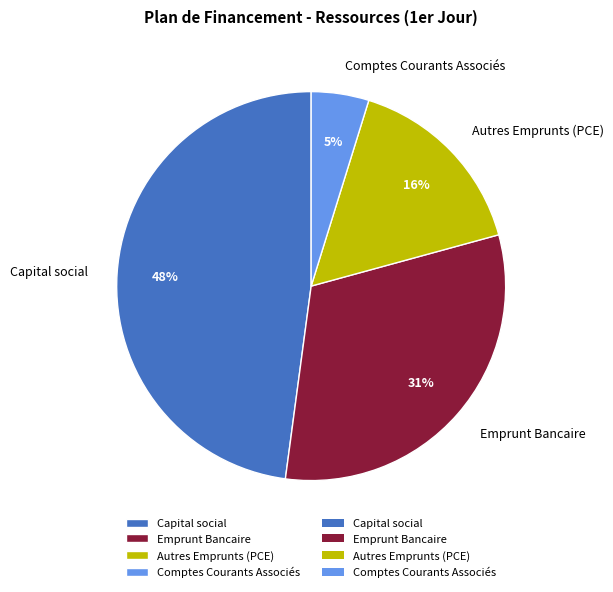

What percentage is the Emprunt Bancaire slice, to the nearest percent?

31%